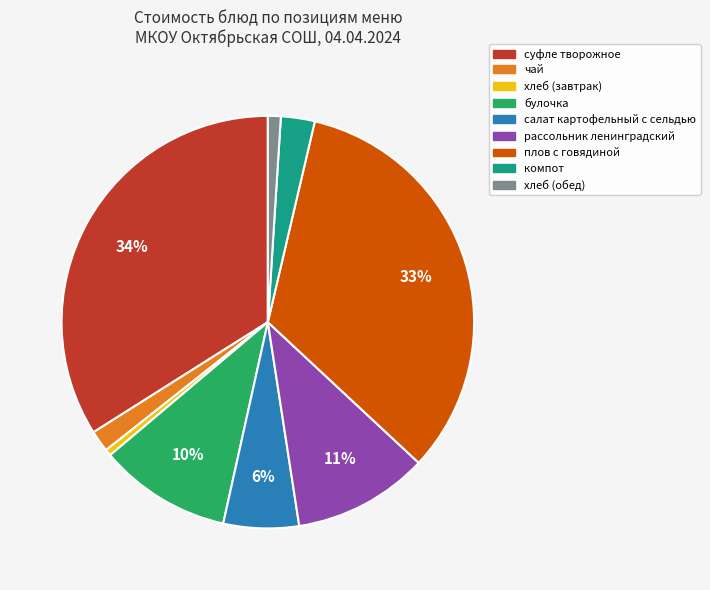

Count the number of slices in the pie.

9